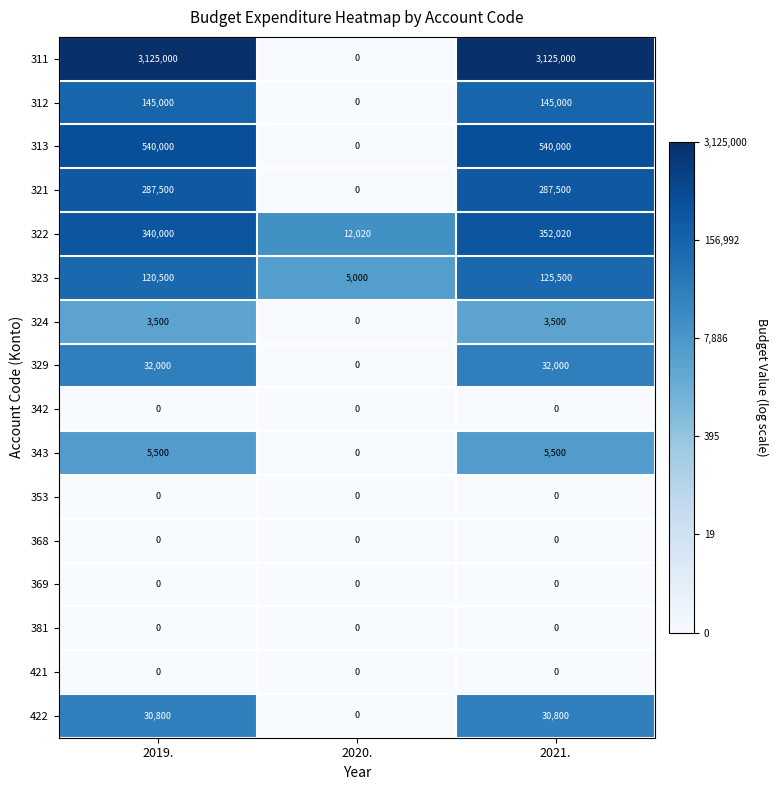

How many distinct data groups are displayed?

16